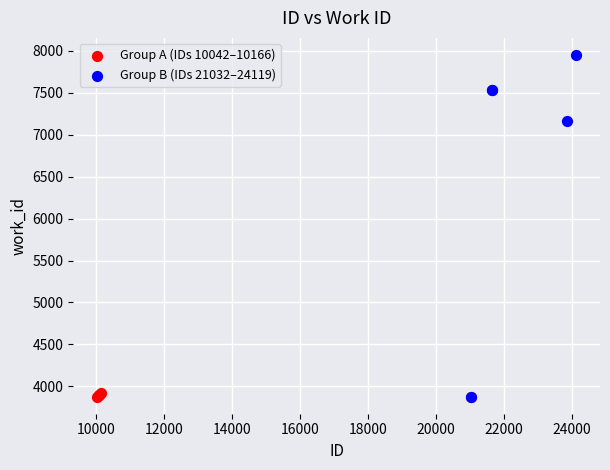

Which series contains the highest Y value?

Group B (IDs 21032–24119)